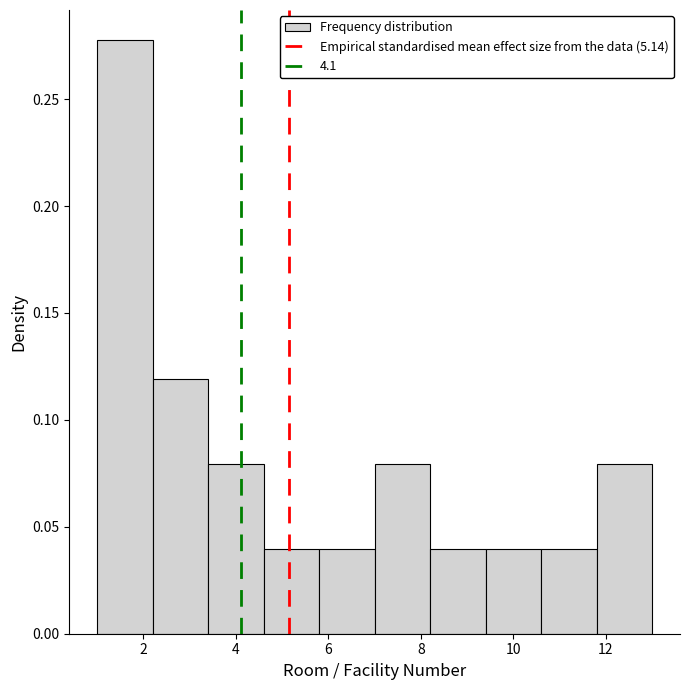

What is the height of the bar covering 11.8 to 13.0 on the x-axis? The values are not printed on the chart, so give them approximately, as read against the axis.

0.08